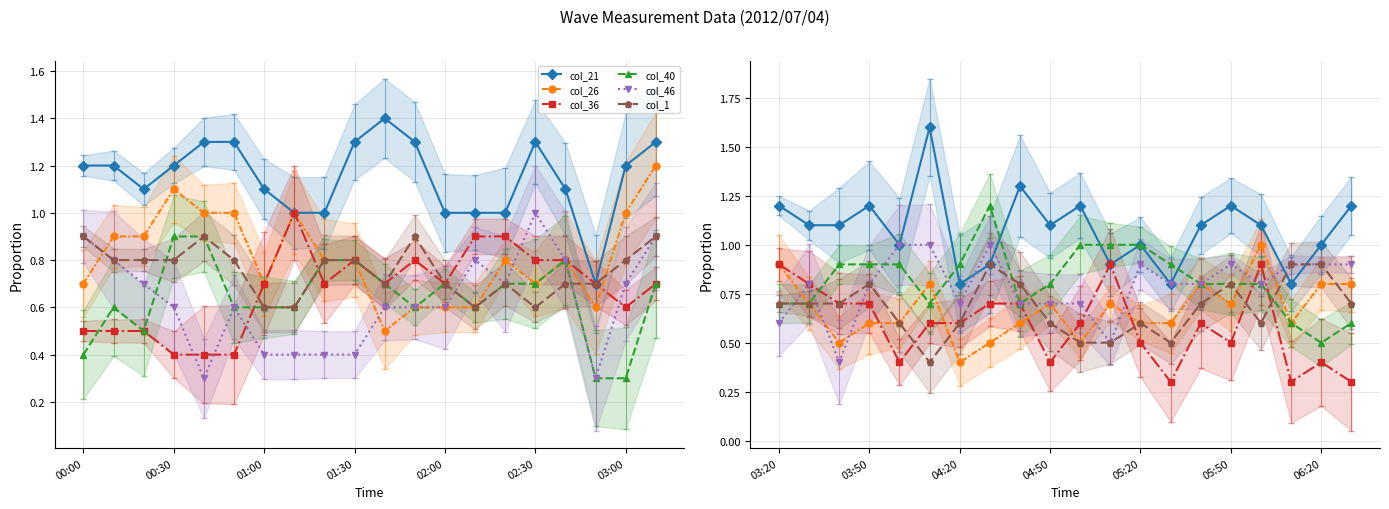

Is it true that col_1 equals 1.0 at 05:20?

False